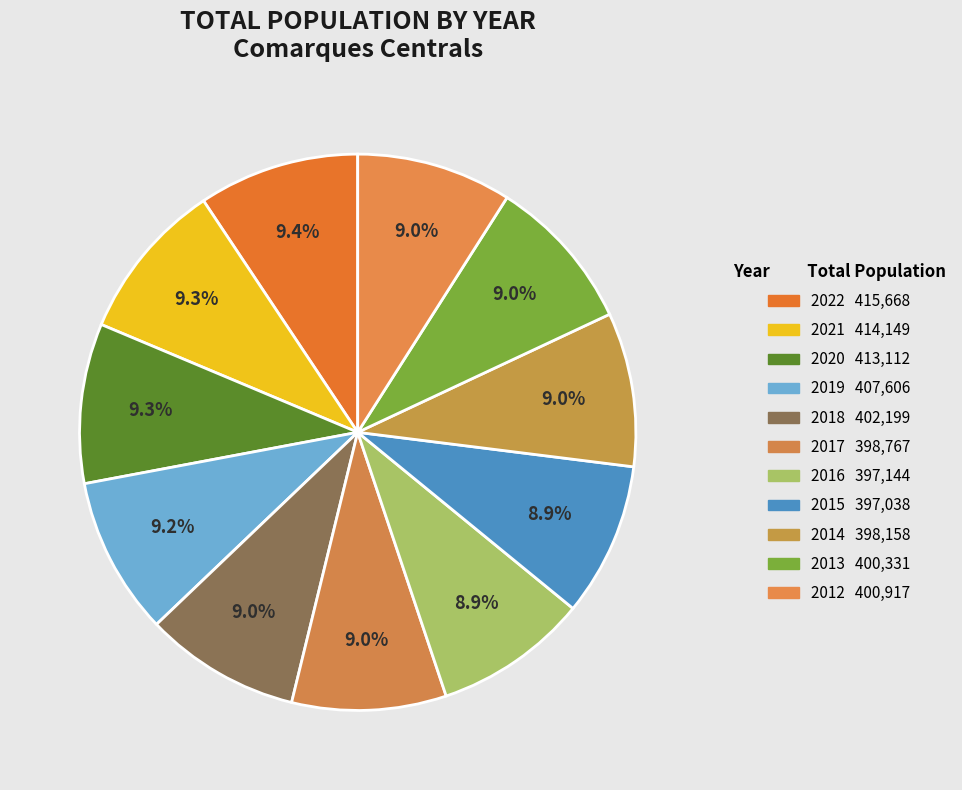

Which slice is the smallest?

2015